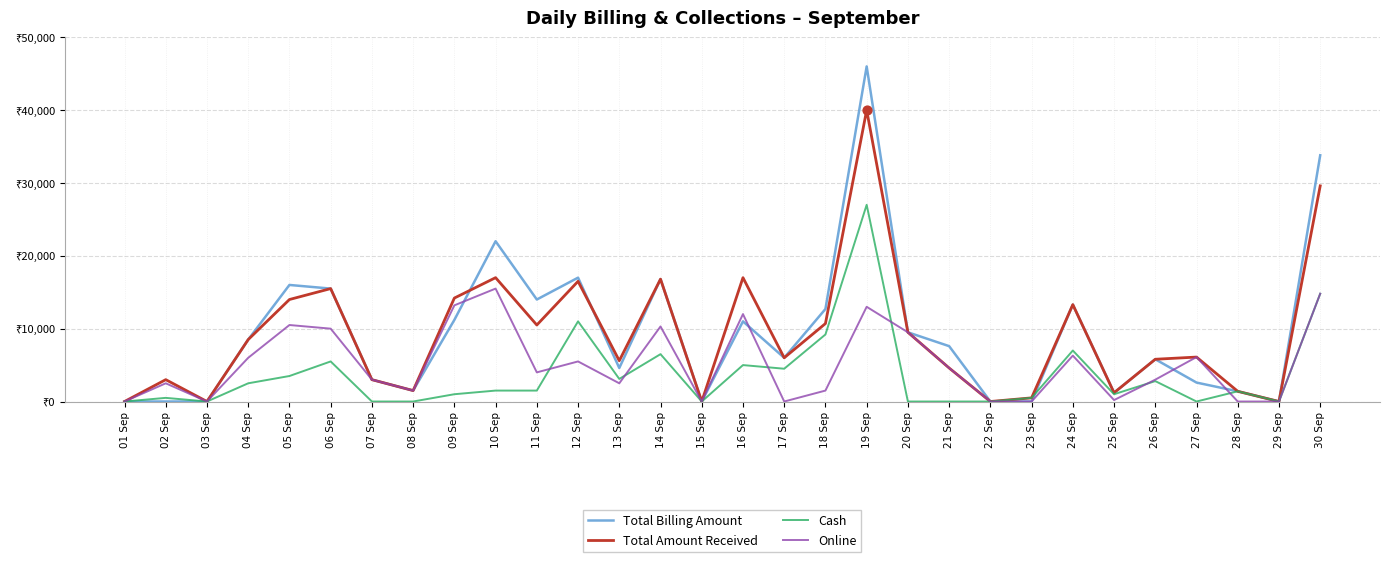

Is the value of Total Billing Amount at 01 Sep greater than the value of Online at 08 Sep?

No